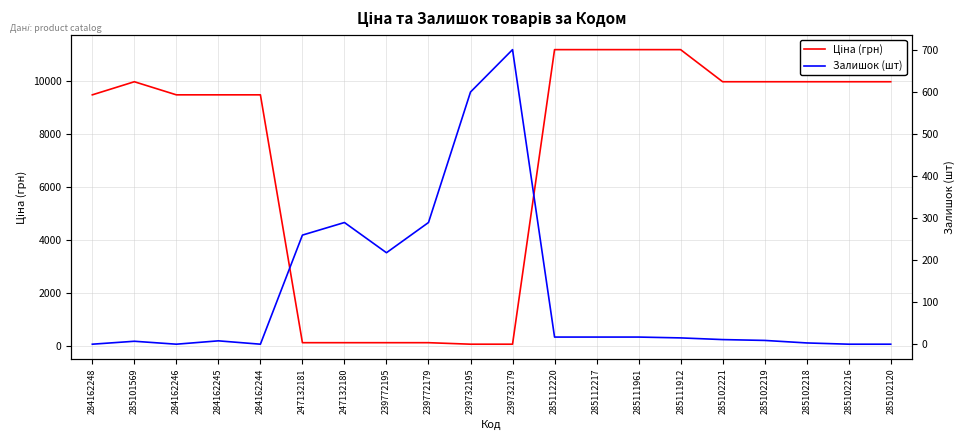

Does the chart display data point markers on the line(s)?

No